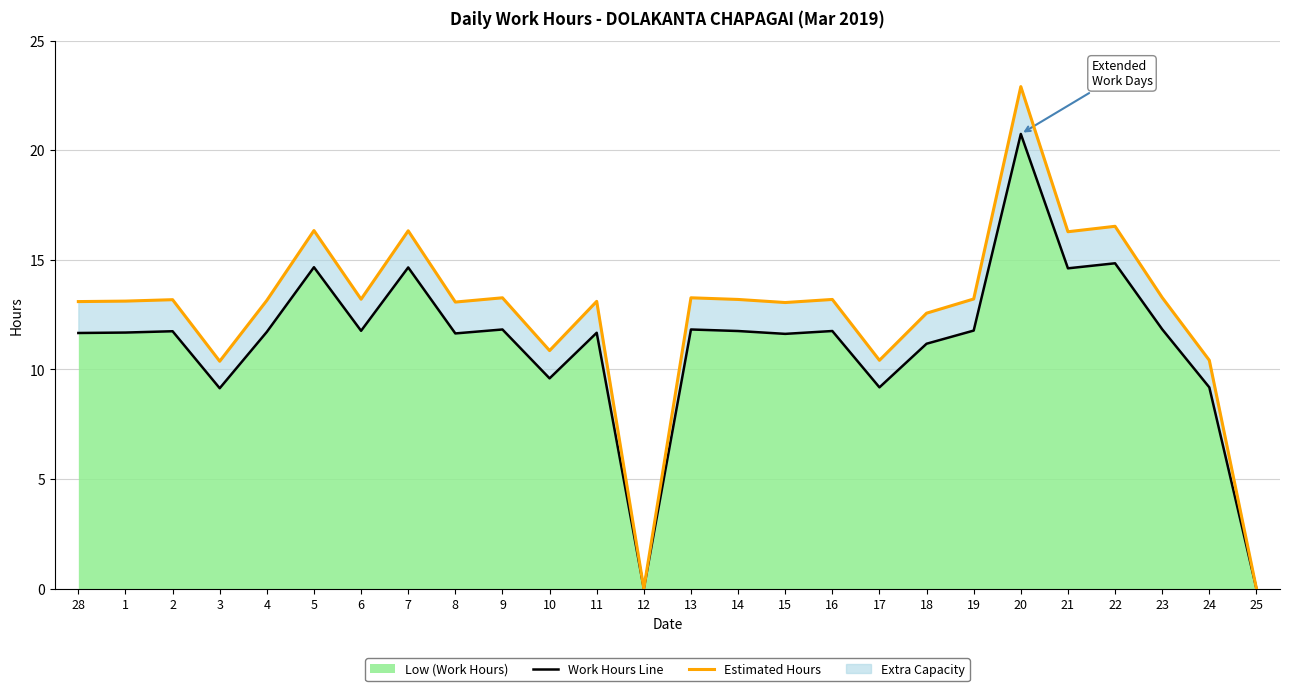

Which series has the largest total across all categories?

Estimated Hours